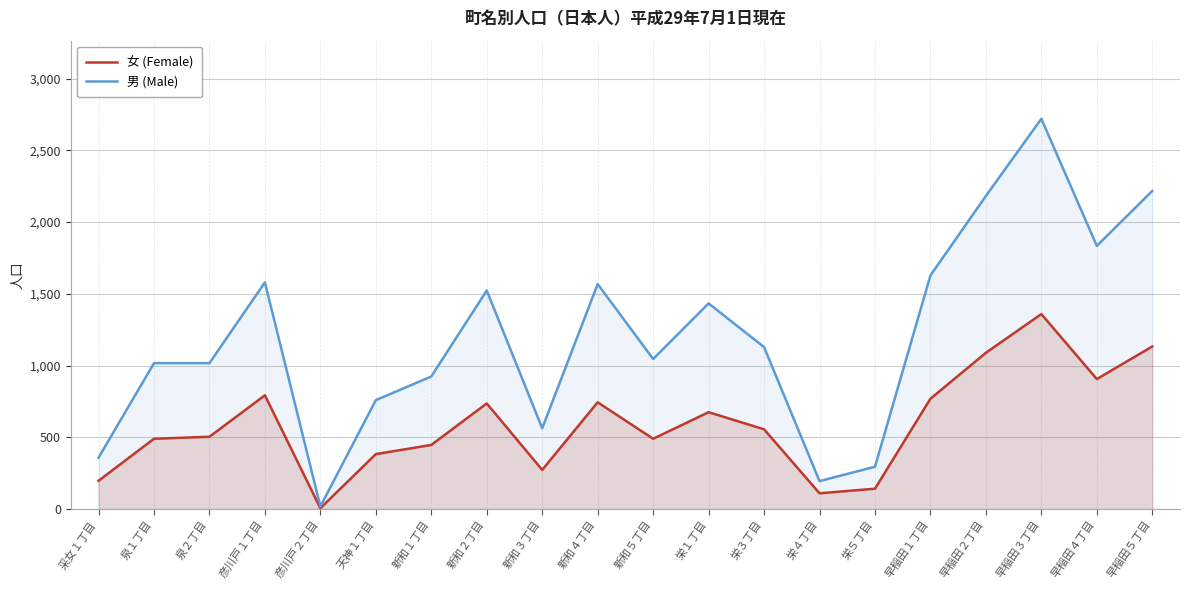

What is the label of the 18th point from the right?

泉２丁目